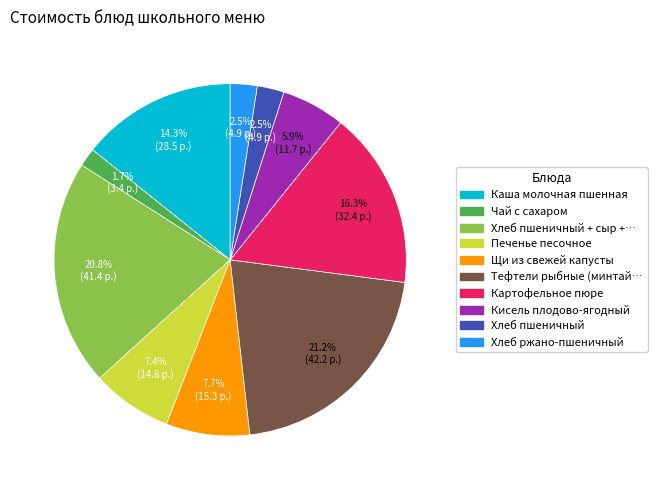

What is the ratio of the value at Хлеб пшеничный to the value at Чай с сахаром?

1.5